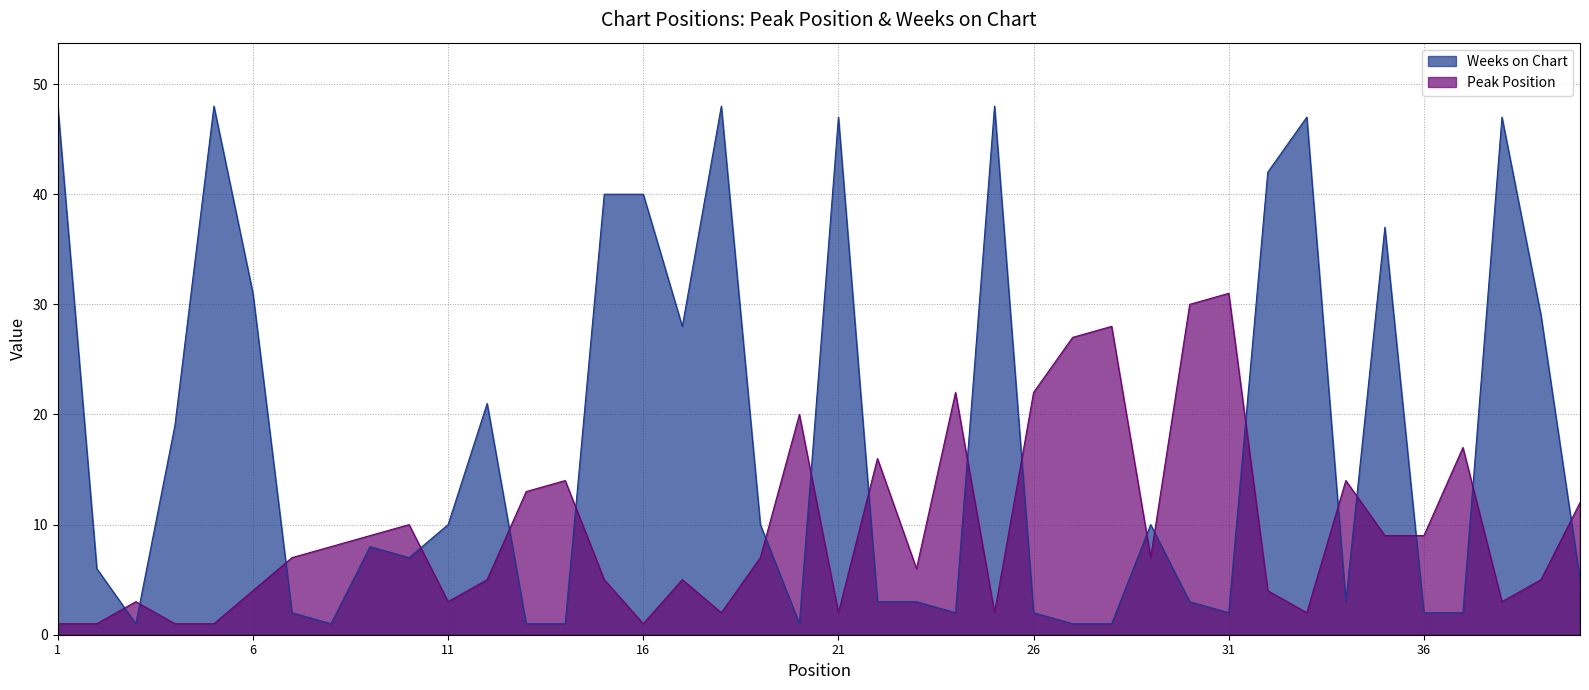

At how many categories does at least one series exceed 33?

11